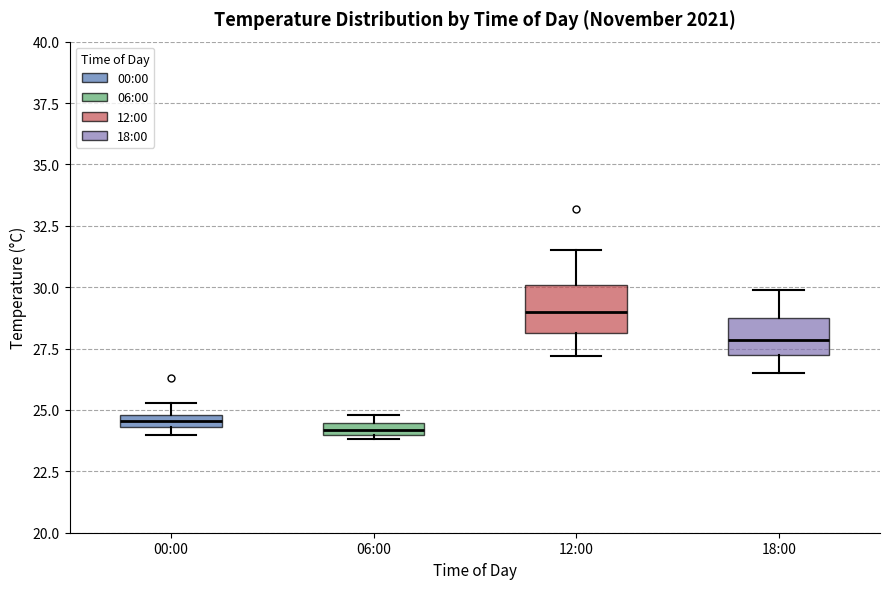

Which box has the highest median line?

12:00